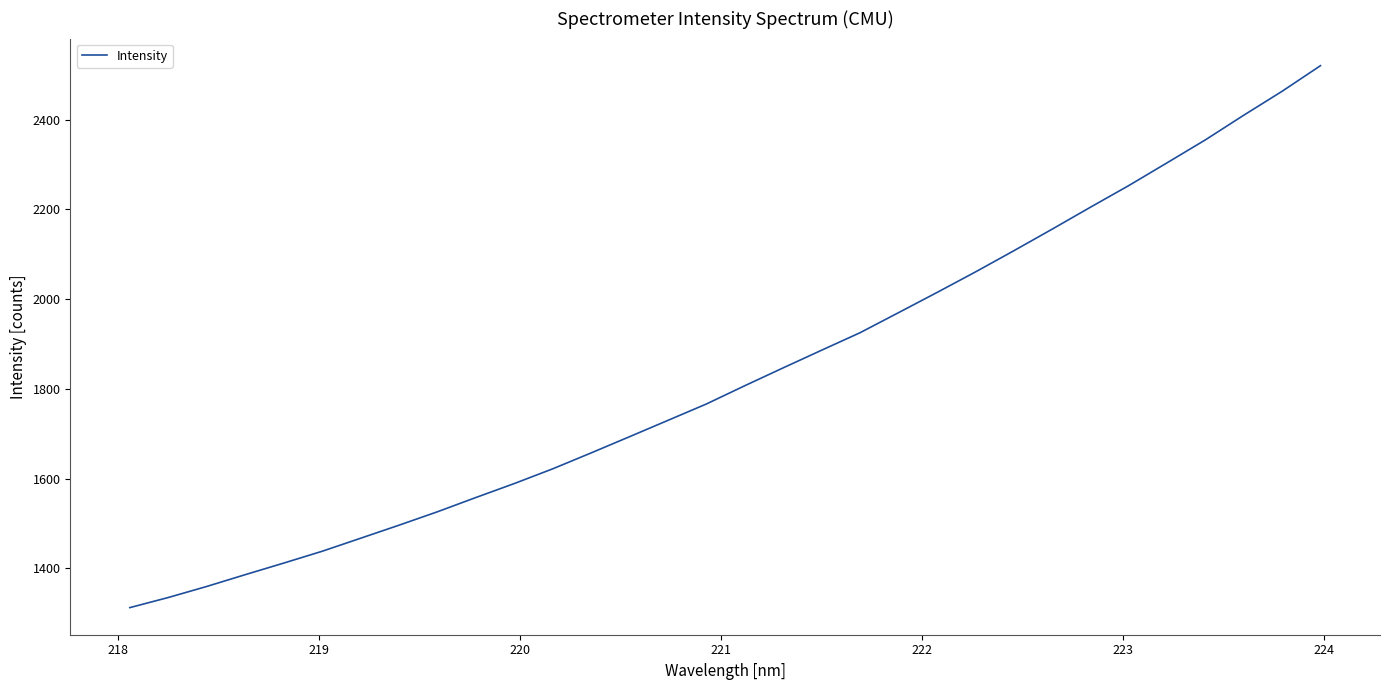

What is the difference between the maximum and minimum values?

1207.7